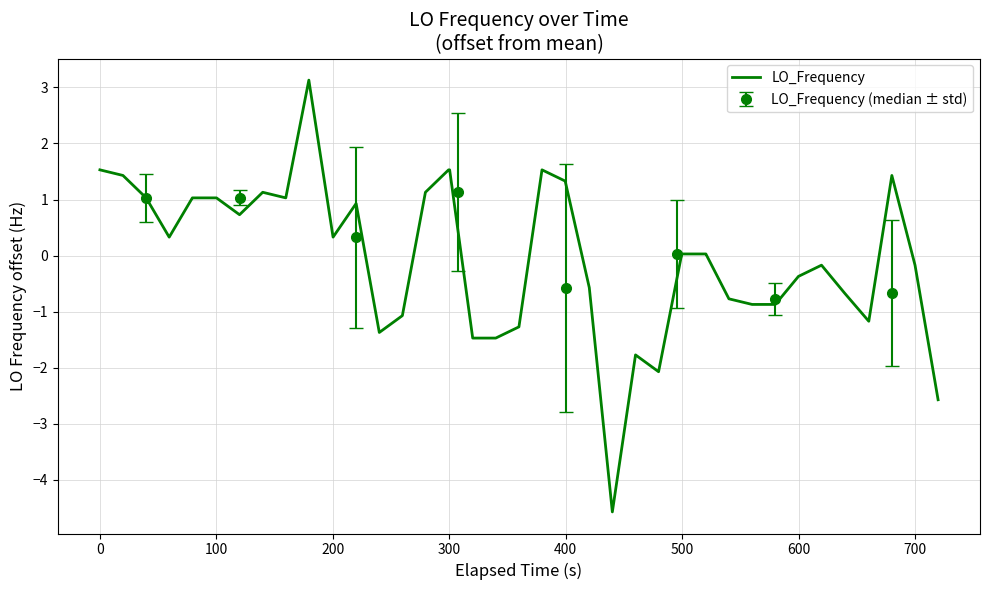

What is the difference between the second highest and second lowest values?

4.1